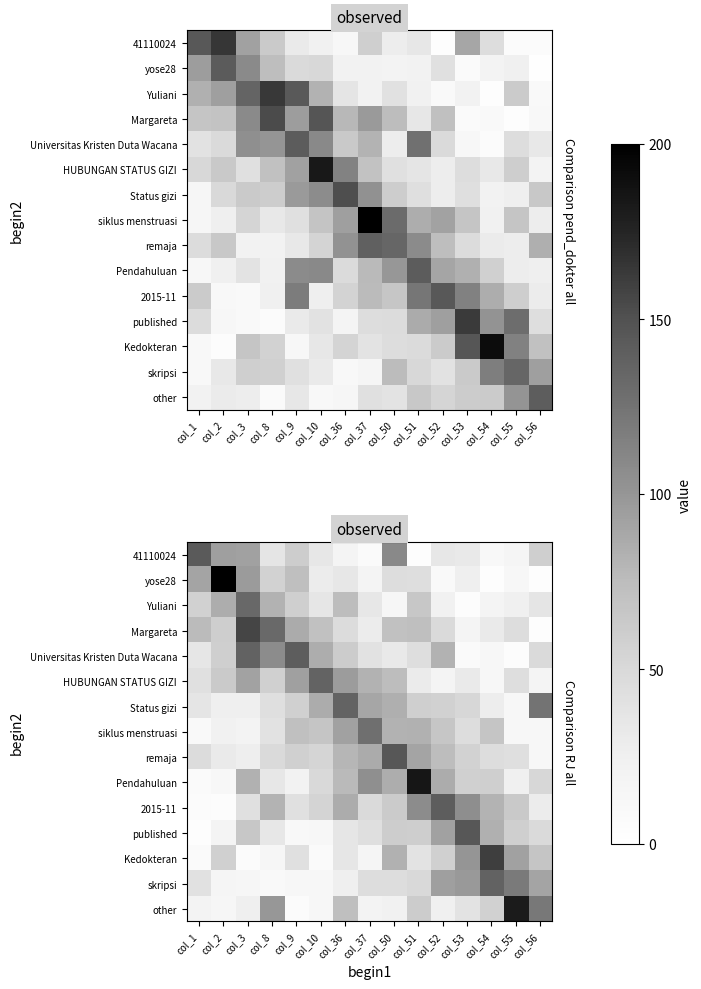

How many distinct data groups are displayed?

15